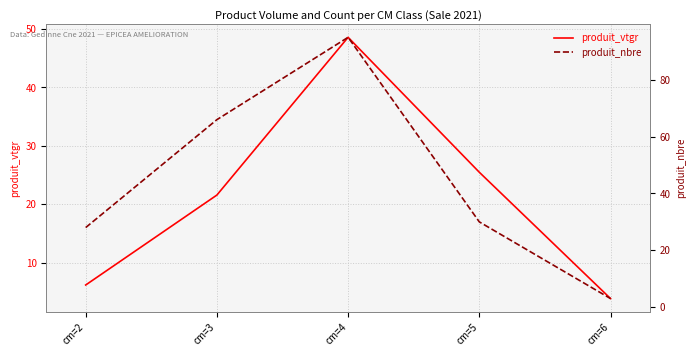

True or false: produit_nbre has a value of 4.0 at cm=6.

False